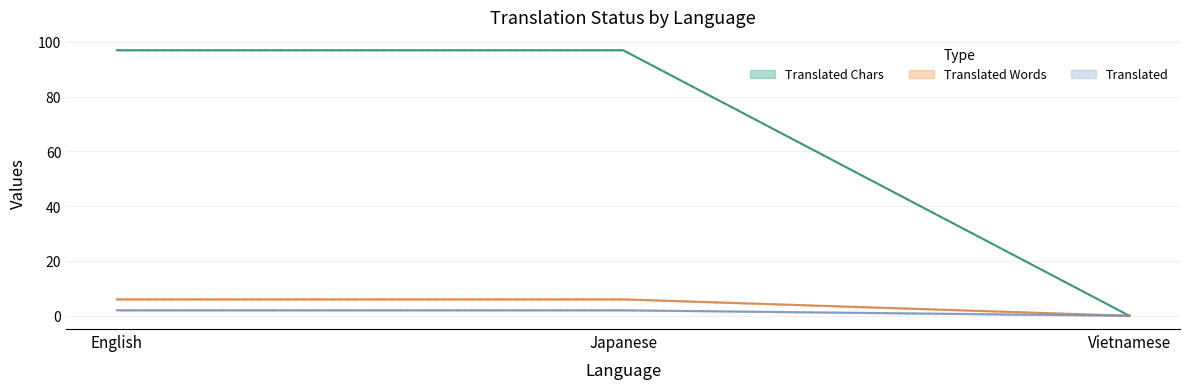

Reading right to left, transcribe all the data shown in this chart.

Translated Chars upper: Vietnamese=0	Japanese=97	English=97
Translated Chars lower: Vietnamese=0	Japanese=97	English=97
Translated Words upper: Vietnamese=0	Japanese=6	English=6
Translated Words lower: Vietnamese=0	Japanese=6	English=6
Translated upper: Vietnamese=0	Japanese=2	English=2
Translated lower: Vietnamese=0	Japanese=2	English=2